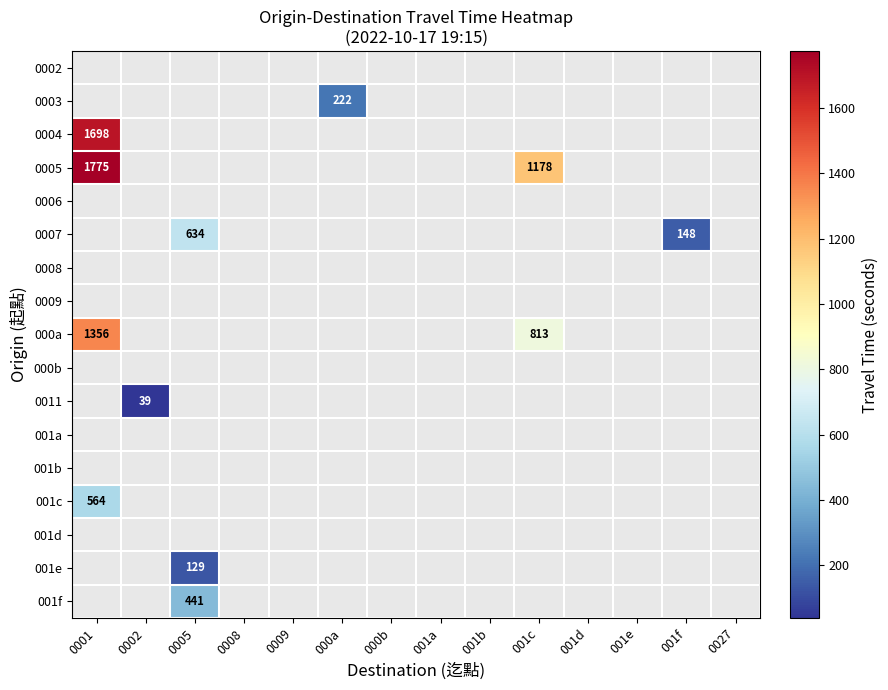

Which label corresponds to the smallest value in the chart?

0002